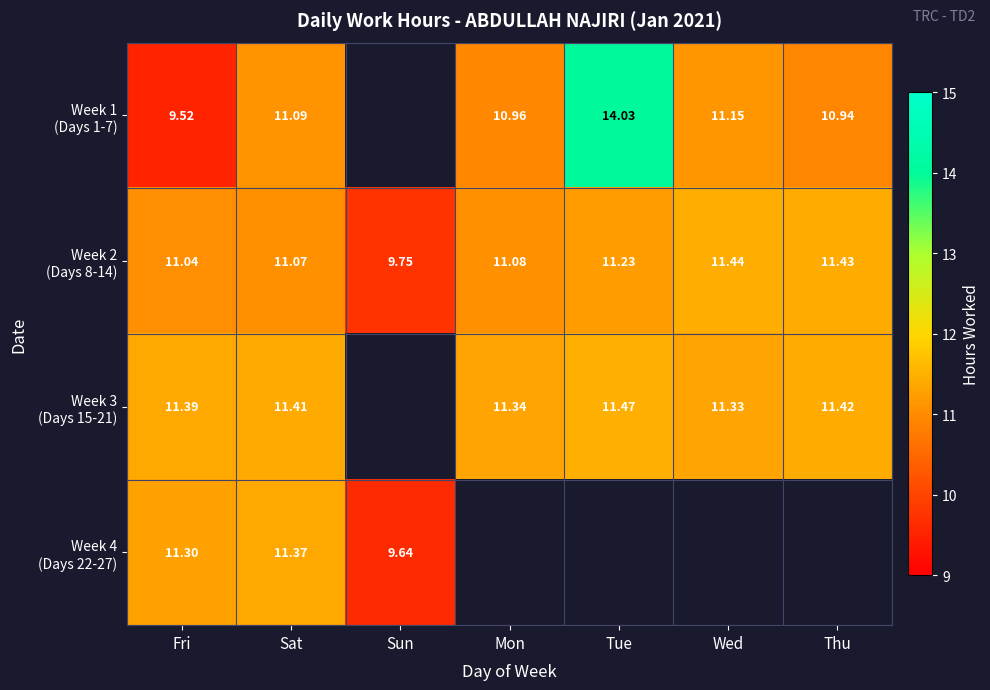

At Tue, list the series in order from smallest to largest.

Week 2 (Days 8-14), Week 3 (Days 15-21), Week 1 (Days 1-7), Week 4 (Days 22-27)